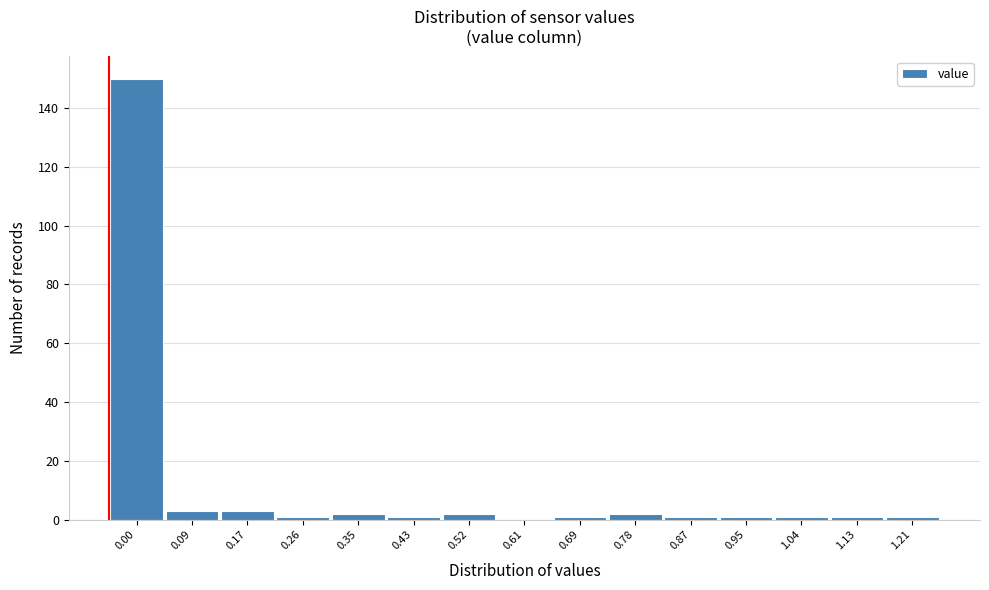

Reading right to left, what are all the values shown in this chart?

1.21=1	1.13=1	1.04=1	0.95=1	0.87=1	0.78=2	0.69=1	0.61=0	0.52=2	0.43=1	0.35=2	0.26=1	0.17=3	0.09=3	0.00=150